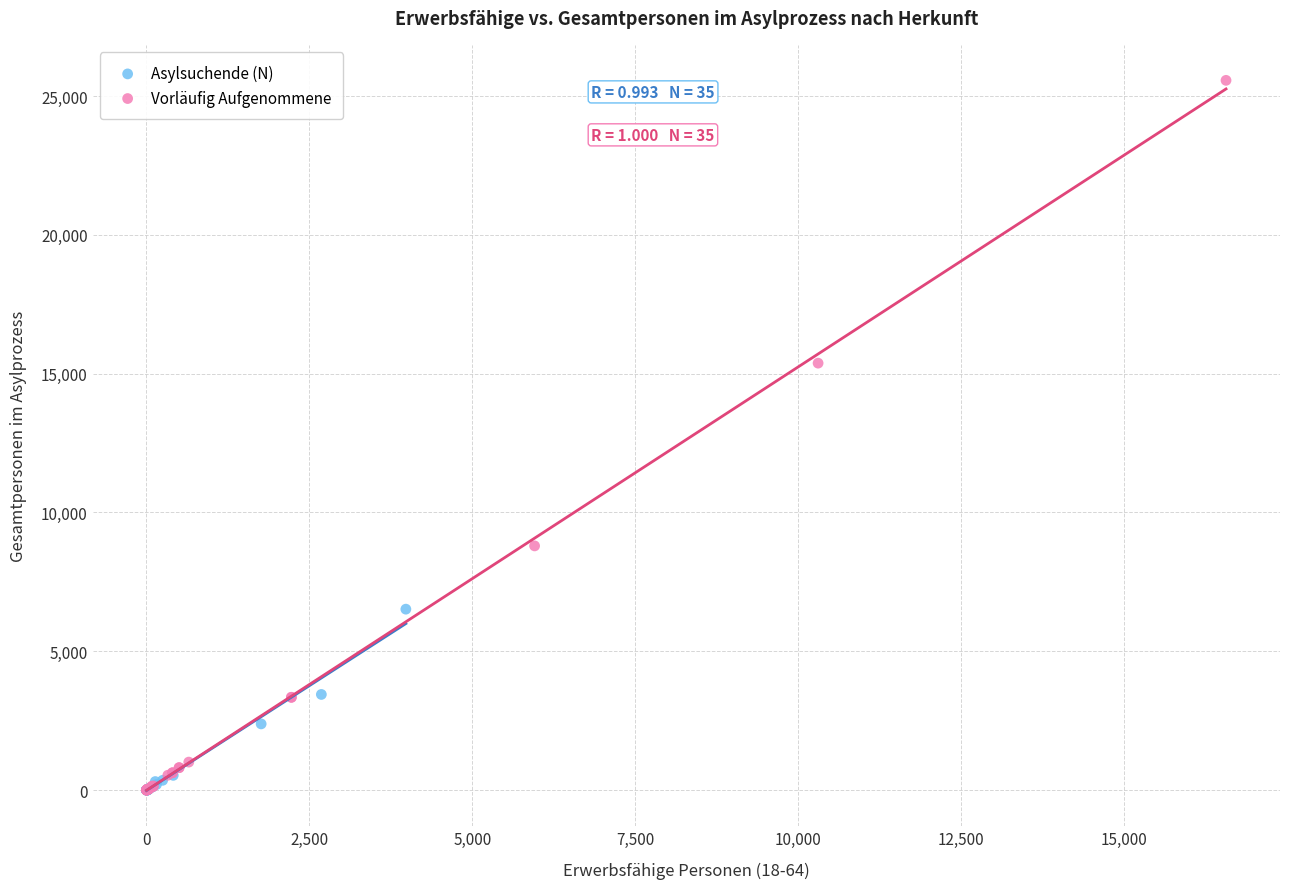

Which series reaches the maximum Y coordinate?

Vorläufig Aufgenommene